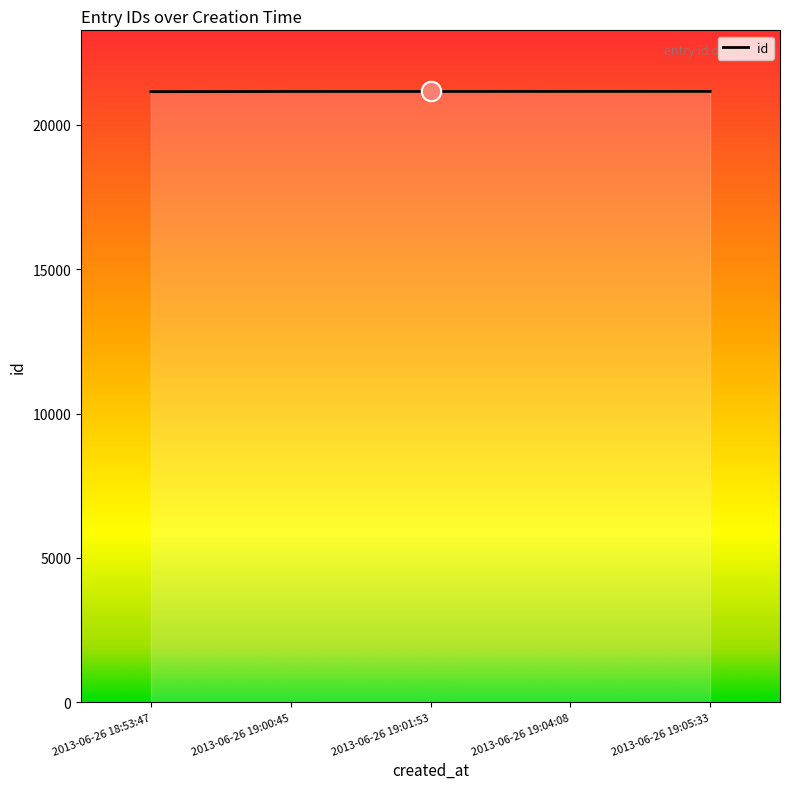

True or false: there are more than 2 points higher than both neighbors.

False